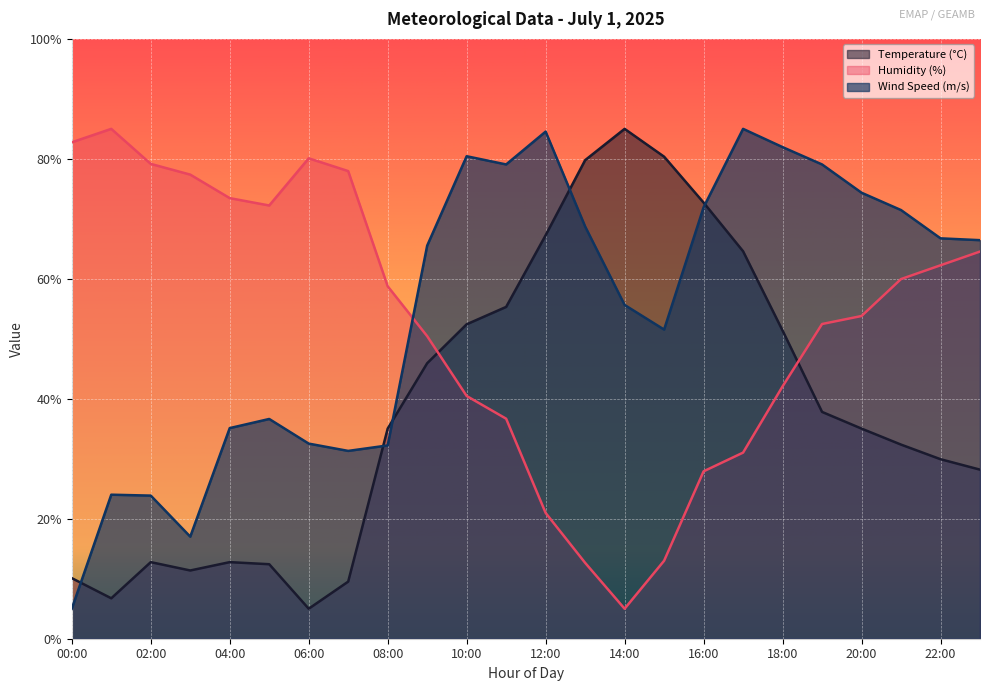

Reading left to right, extract all data points from this chart.

Temperature (°C): 00:00=10.1	01:00=6.7	02:00=12.8	03:00=11.4	04:00=12.8	05:00=12.4	06:00=5.0	07:00=9.5	08:00=35.0	09:00=45.9	10:00=52.4	11:00=55.3	12:00=67.3	13:00=79.8	14:00=85.0	15:00=80.4	16:00=72.7	17:00=64.6	18:00=51.4	19:00=37.8	20:00=35.0	21:00=32.4	22:00=29.9	23:00=28.2
Humidity (%): 00:00=82.8	01:00=85.0	02:00=79.2	03:00=77.4	04:00=73.5	05:00=72.2	06:00=80.1	07:00=78.0	08:00=58.8	09:00=50.4	10:00=40.5	11:00=36.7	12:00=21.0	13:00=12.7	14:00=5.0	15:00=13.0	16:00=27.9	17:00=31.0	18:00=42.1	19:00=52.5	20:00=53.8	21:00=60.0	22:00=62.3	23:00=64.5
Wind Speed (m/s): 00:00=5.0	01:00=24.0	02:00=23.9	03:00=17.0	04:00=35.1	05:00=36.6	06:00=32.5	07:00=31.3	08:00=32.2	09:00=65.5	10:00=80.4	11:00=79.1	12:00=84.5	13:00=68.7	14:00=55.6	15:00=51.5	16:00=71.9	17:00=85.0	18:00=82.0	19:00=79.1	20:00=74.4	21:00=71.5	22:00=66.7	23:00=66.4